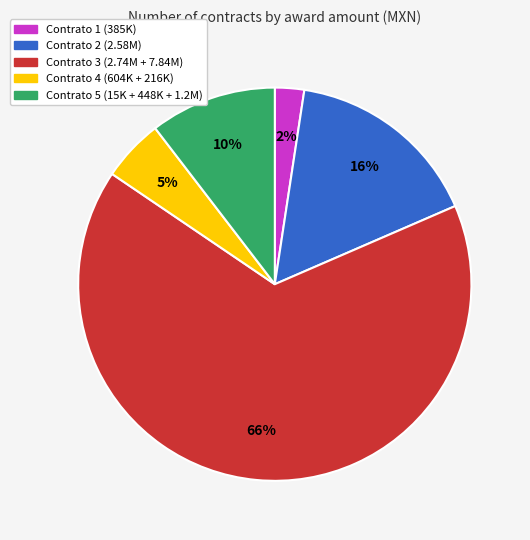

To the nearest percent, what is the average slice percentage?

20%